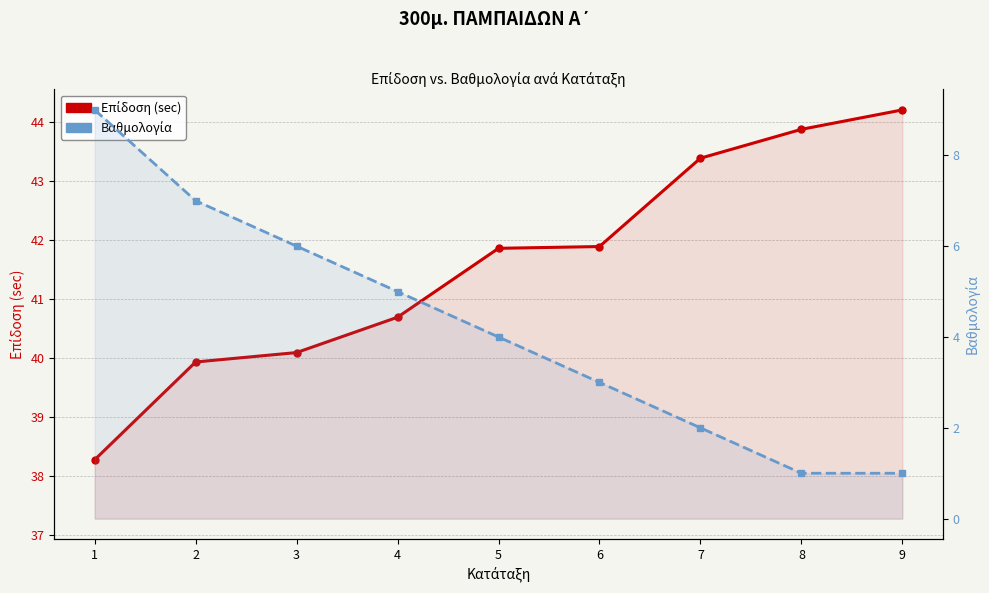

How many lines are shown in the chart?

2